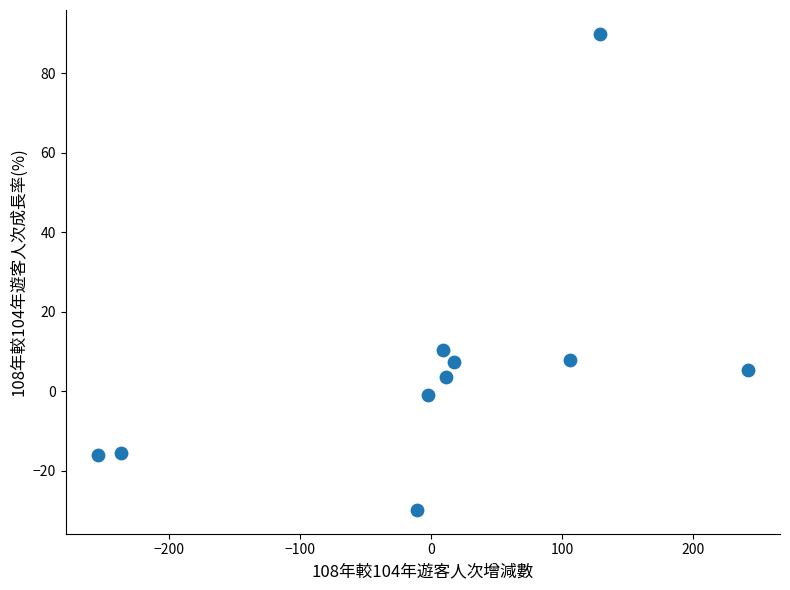

What is the range of X values (max minus min)?

496.0